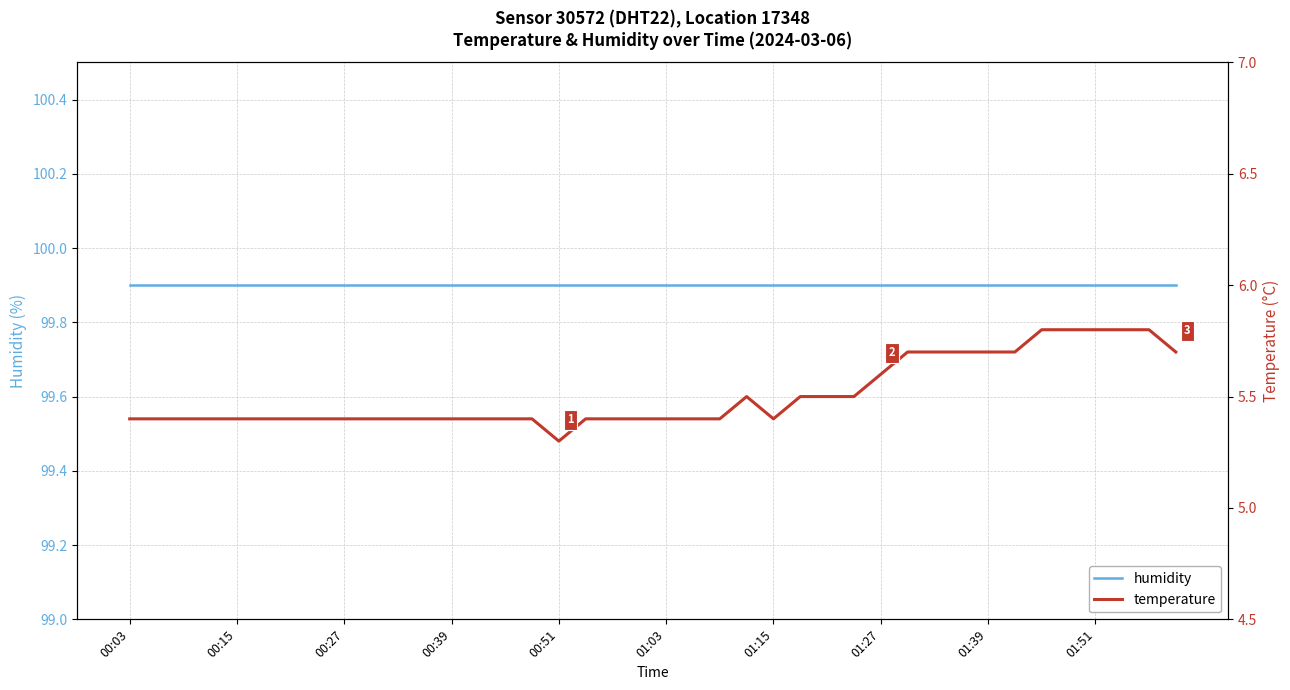

True or false: temperature and humidity cross at least once.

False